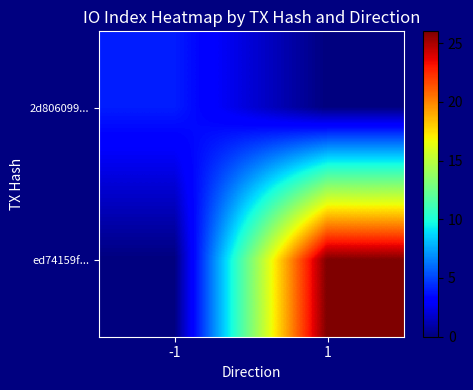

What is the total value across all series at -1?

4